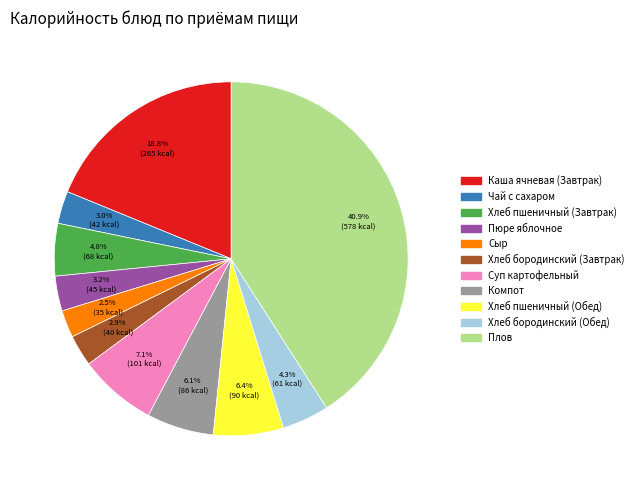

Between Плов and Хлеб бородинский (Обед), which is larger?

Плов